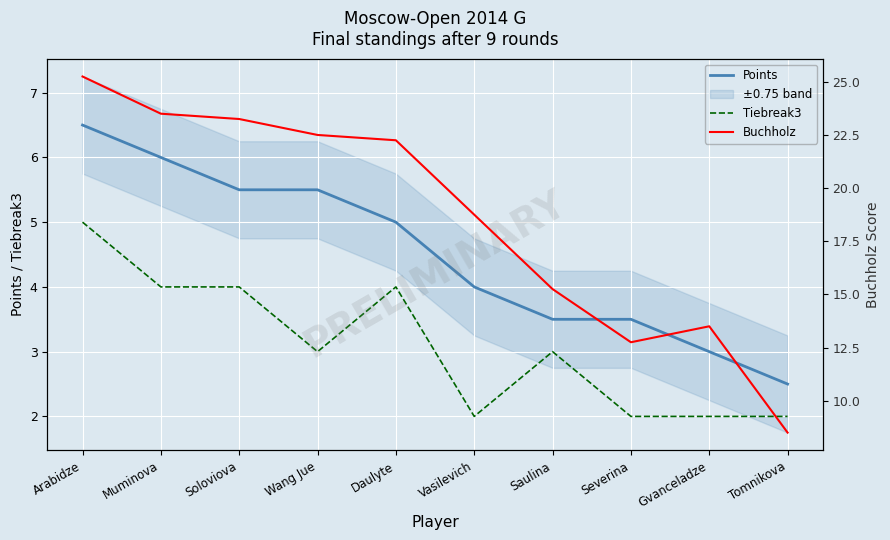

What is the lowest value of the Points series?

2.5